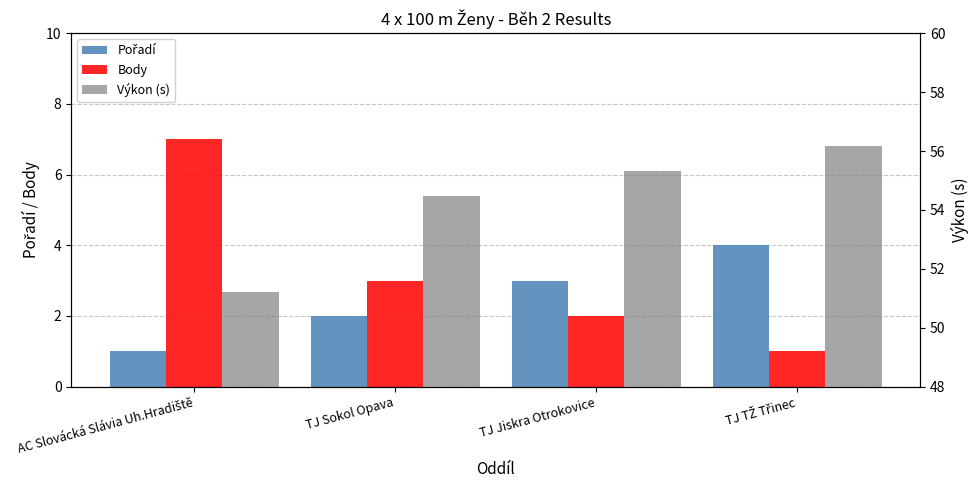

How many groups of bars are there?

4